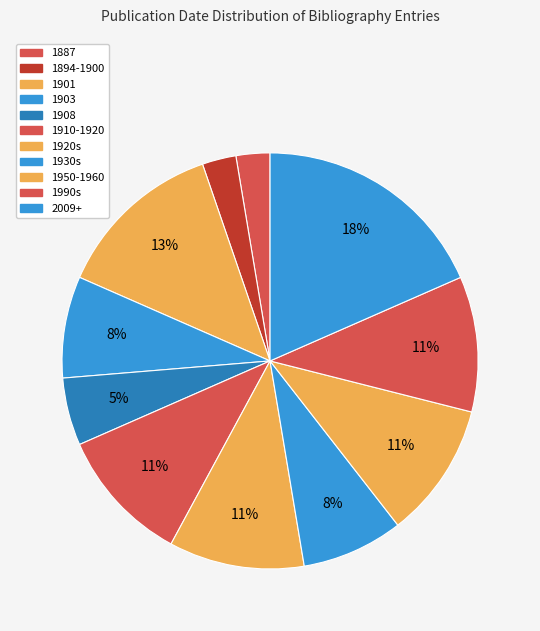

Which slice is the largest?

2009+